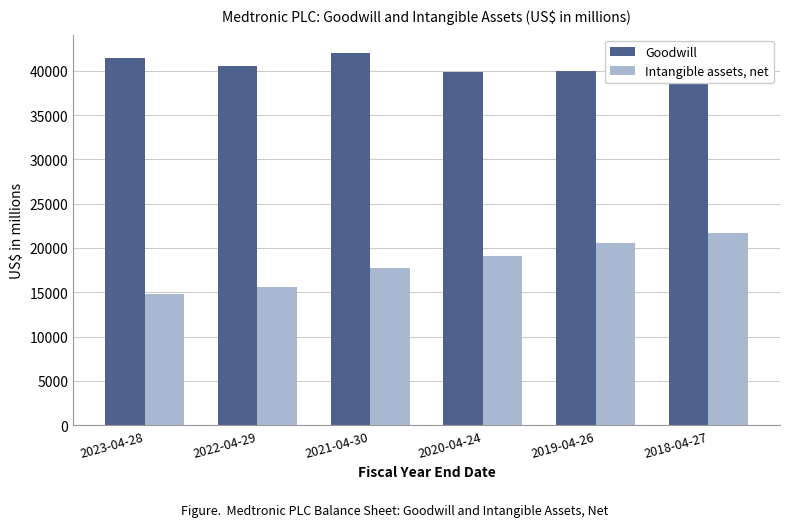

Which series has the largest total across all categories?

Goodwill